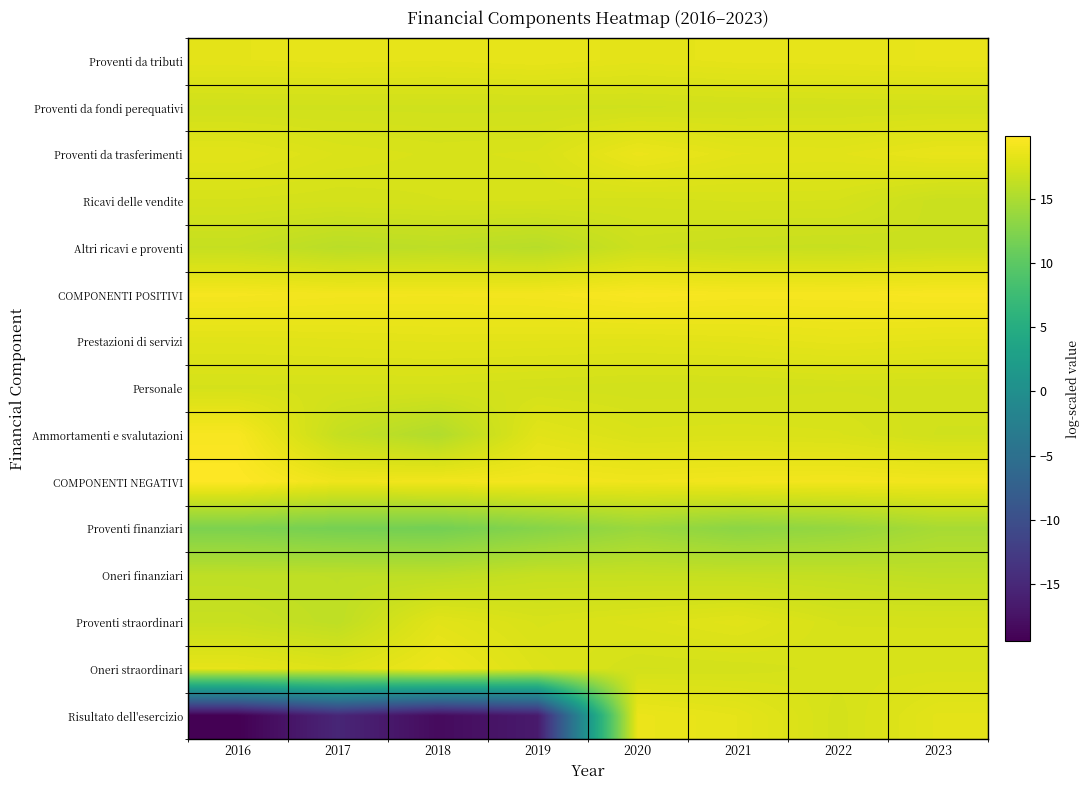

Between 2017 and 2022, which is larger?

2022